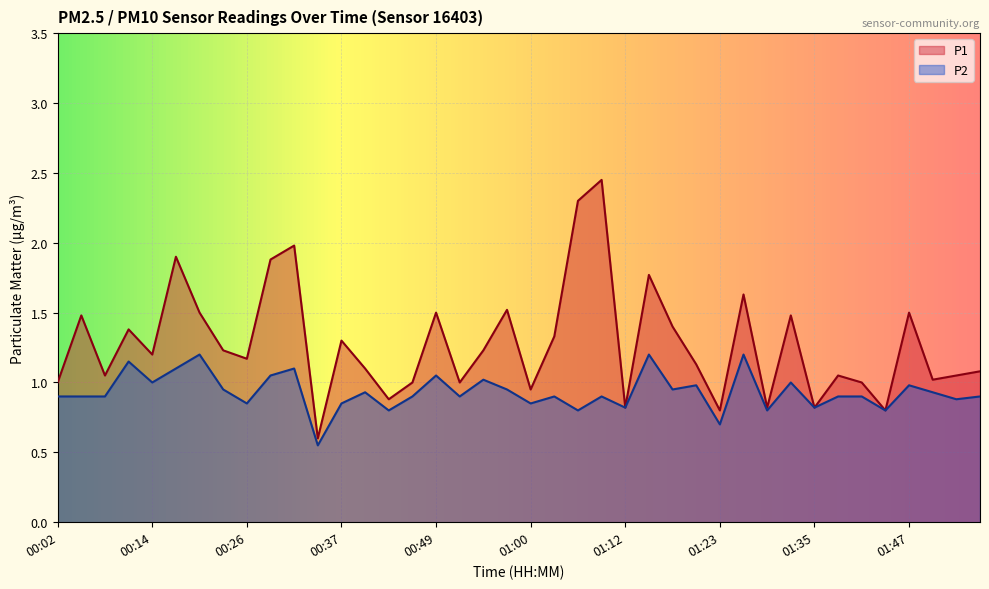

What is the label of the 23rd point from the right?

00:52